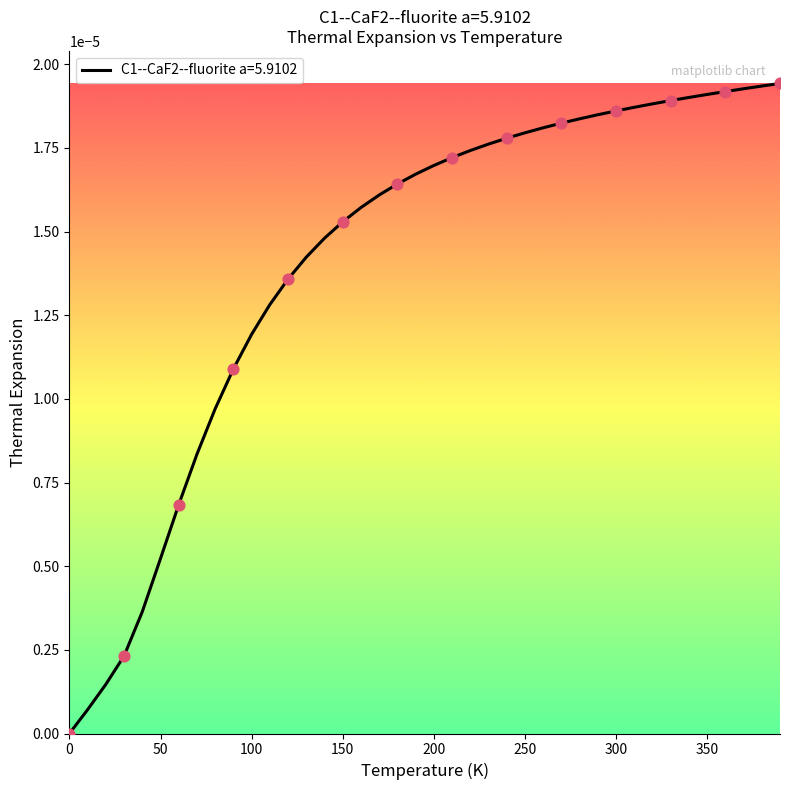

Does the chart have visible grid lines?

No